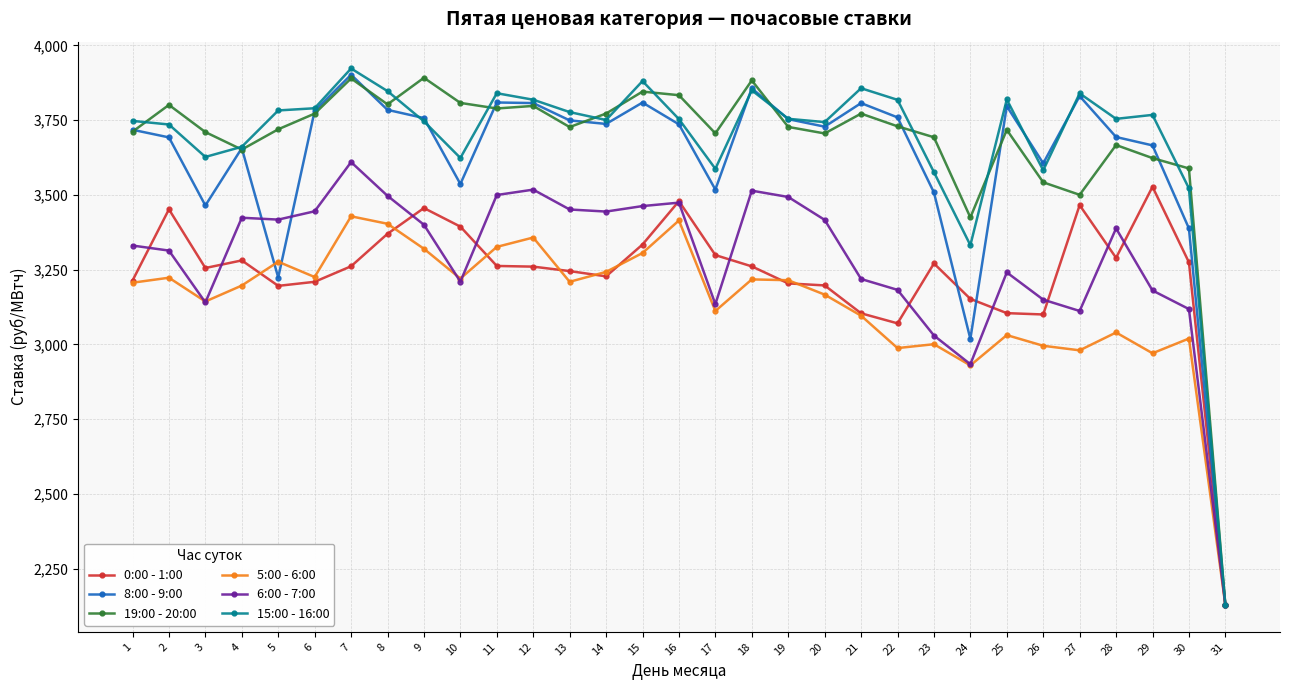

Count the number of data series in this chart.

6